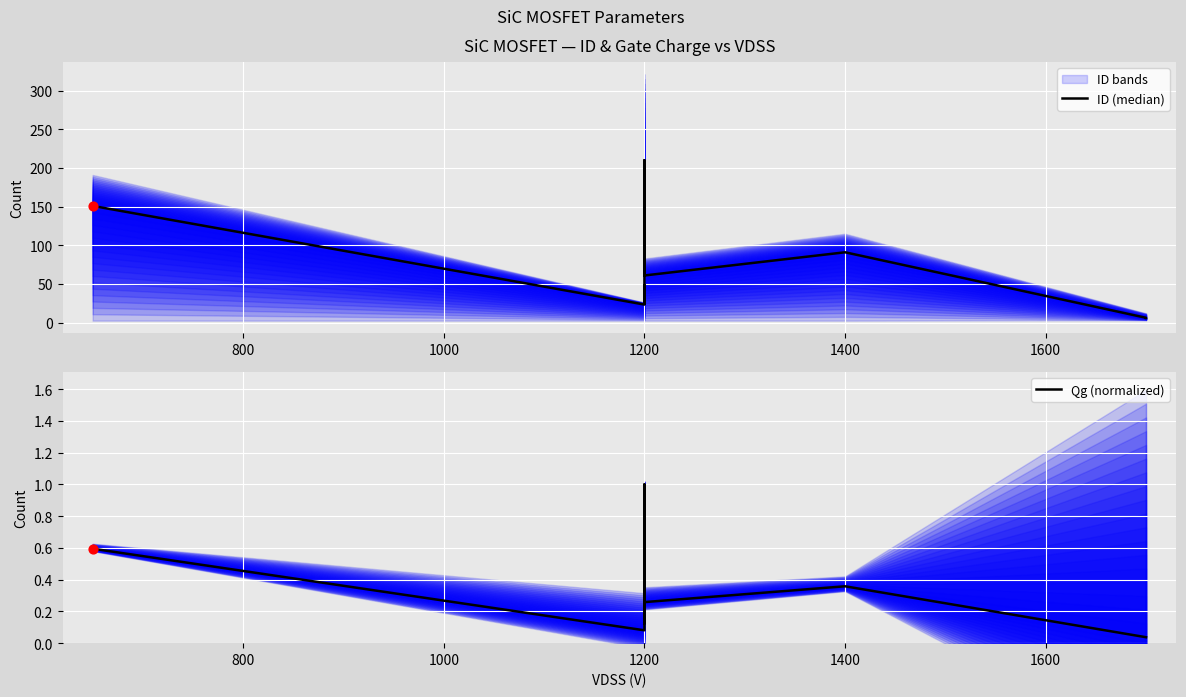

At how many categories does at least one series exceed 194?

1